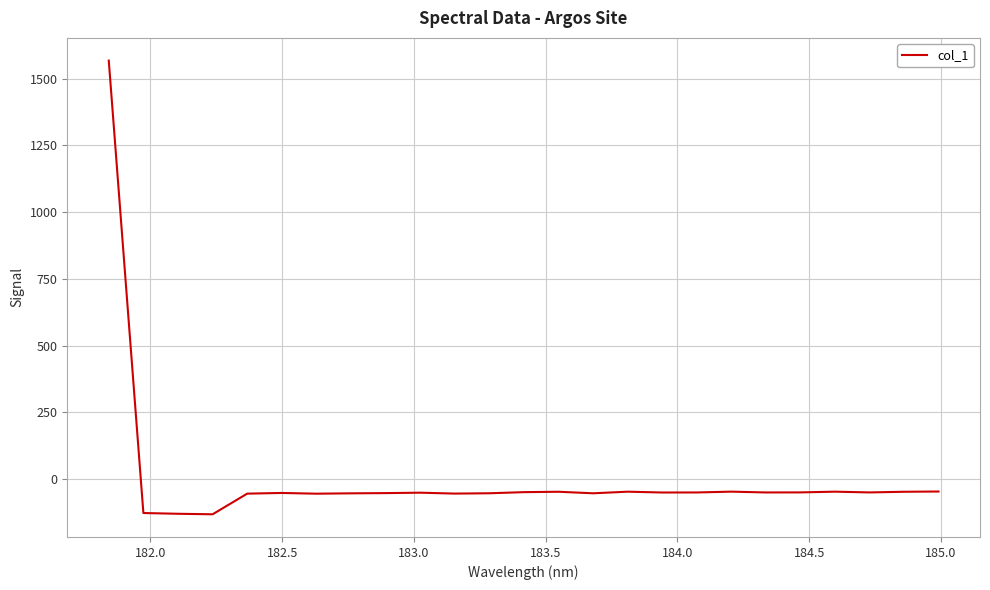

What is the greatest value displayed?

1568.1